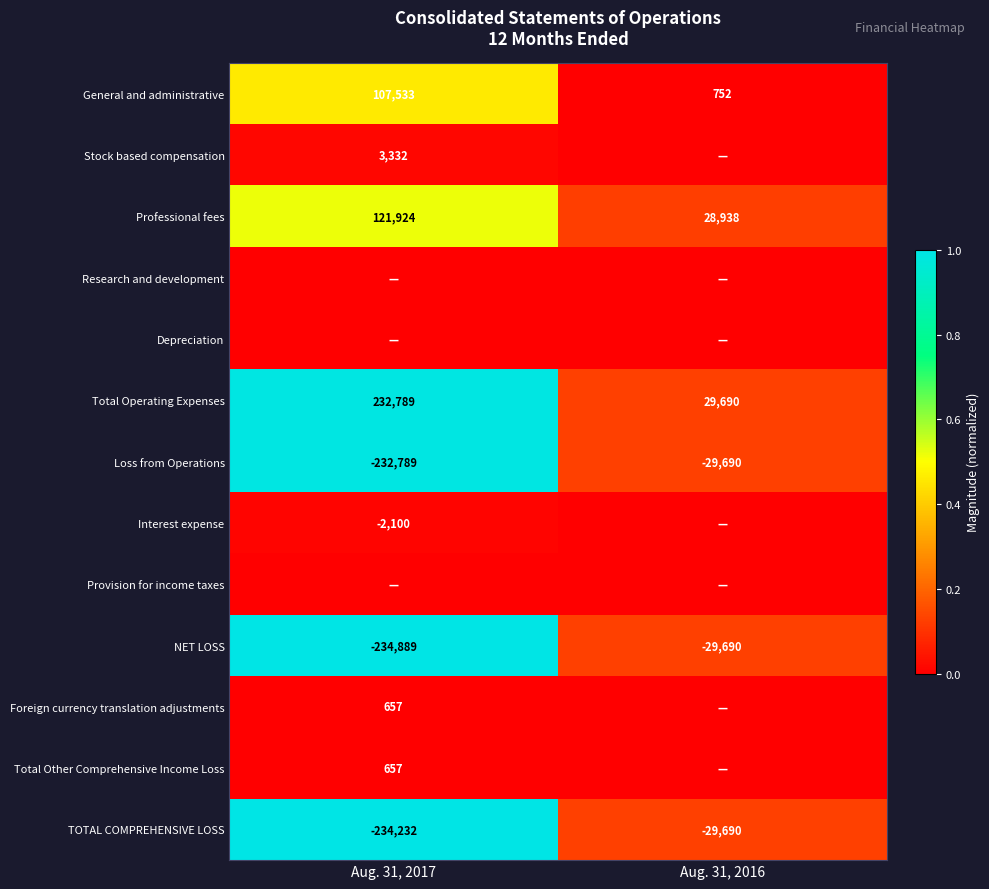

Is the value of General and administrative at Aug. 31, 2016 greater than the value of Stock based compensation at Aug. 31, 2017?

No